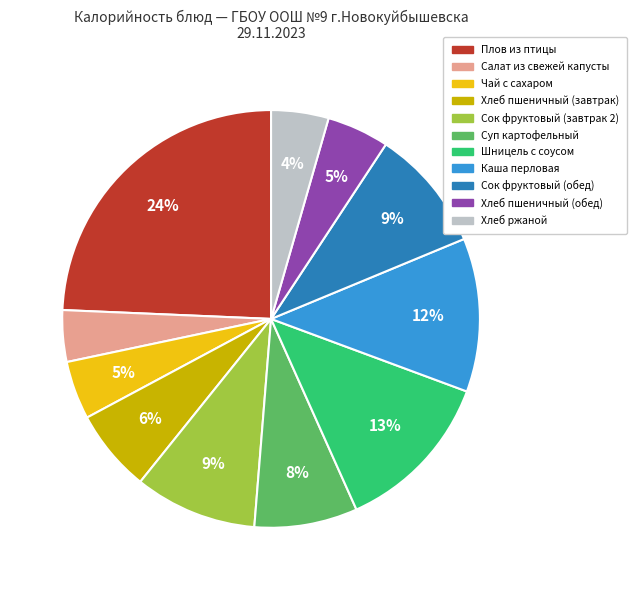

Is the sum of Плов из птицы and Салат из свежей капусты greater than half?

No